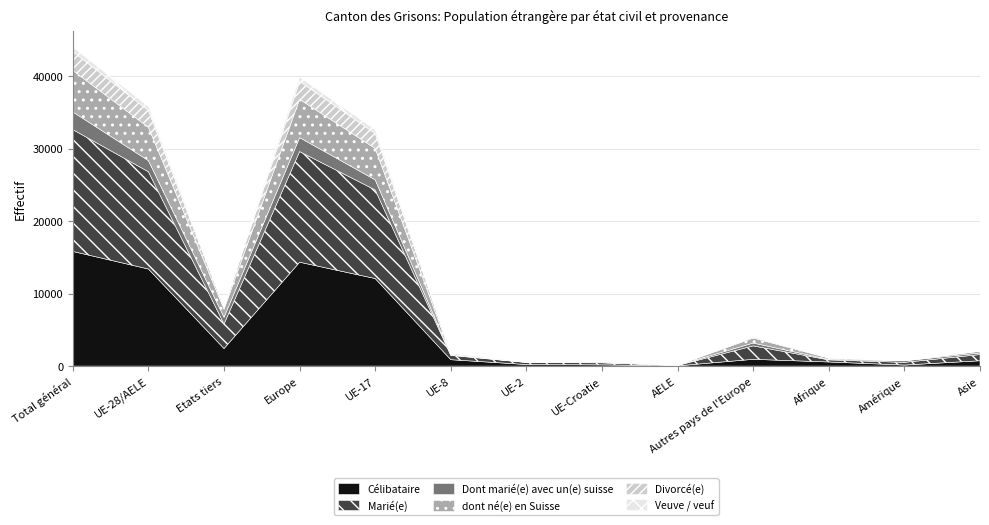

In Veuve / veuf, how many points are lower than both neighbors (excluding endpoints)?

4